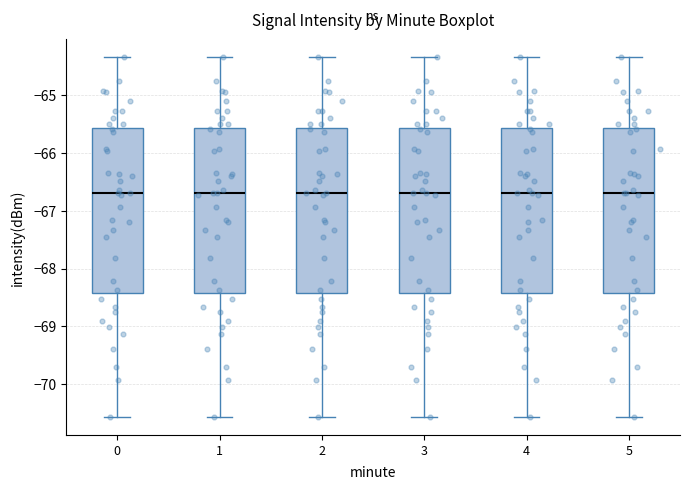

Reading left to right, read every box against the y-axis: the position of its median line, the range the box covers, and the ends of its whiskers. The values are not printed on the chart, so give them approximately, as read against the axis.

0: median -66.7, box -68.4 to -65.6, whiskers -70.6 to -64.3
1: median -66.7, box -68.4 to -65.6, whiskers -70.6 to -64.3
2: median -66.7, box -68.4 to -65.6, whiskers -70.6 to -64.3
3: median -66.7, box -68.4 to -65.6, whiskers -70.6 to -64.3
4: median -66.7, box -68.4 to -65.6, whiskers -70.6 to -64.3
5: median -66.7, box -68.4 to -65.6, whiskers -70.6 to -64.3